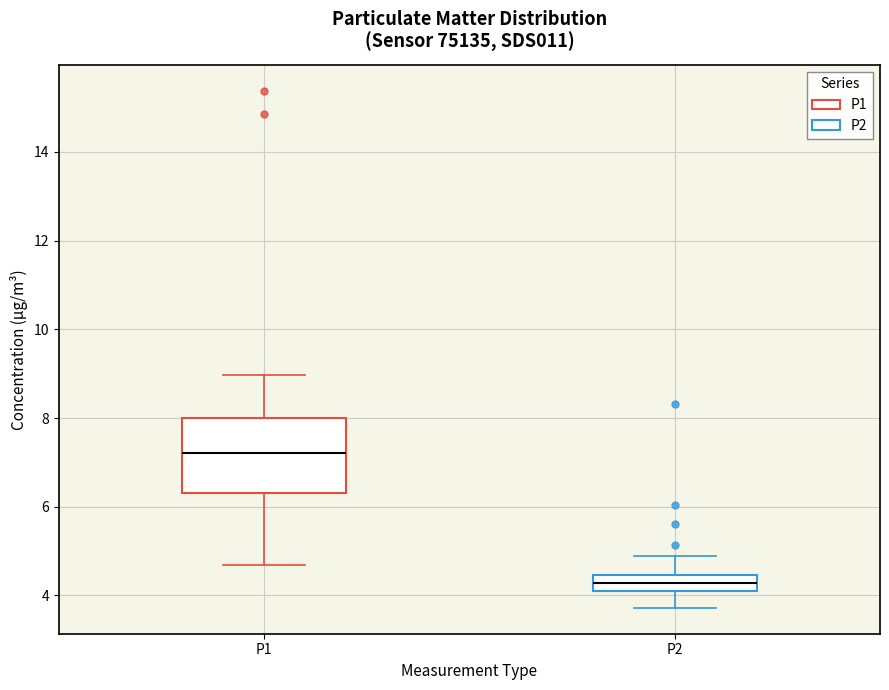

Where does the median line of the box for P2 sit on the y-axis? The values are not printed on the chart, so give them approximately, as read against the axis.

4.2